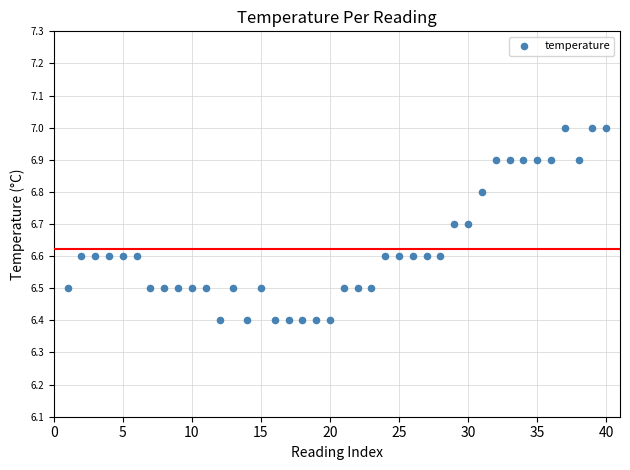

What is the range of Y values (max minus min)?

0.6